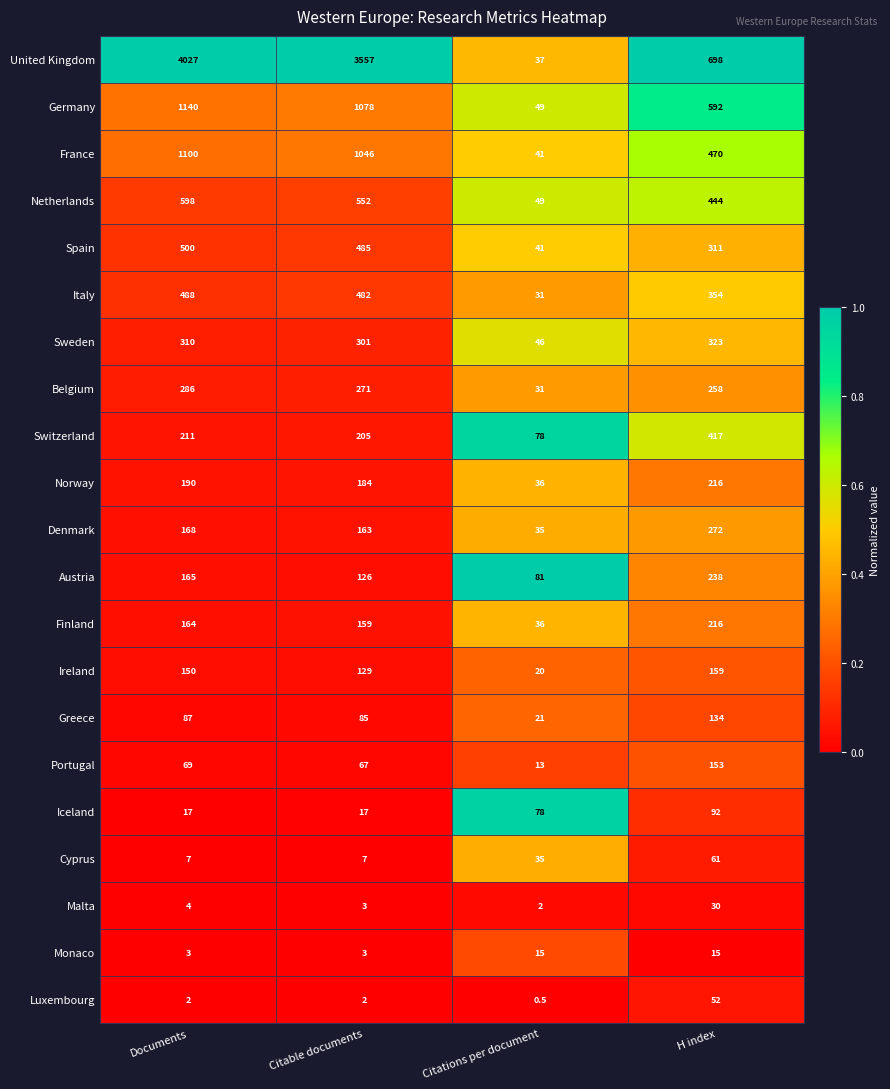

The Malta series shows 7.0 at Documents. True or false?

False